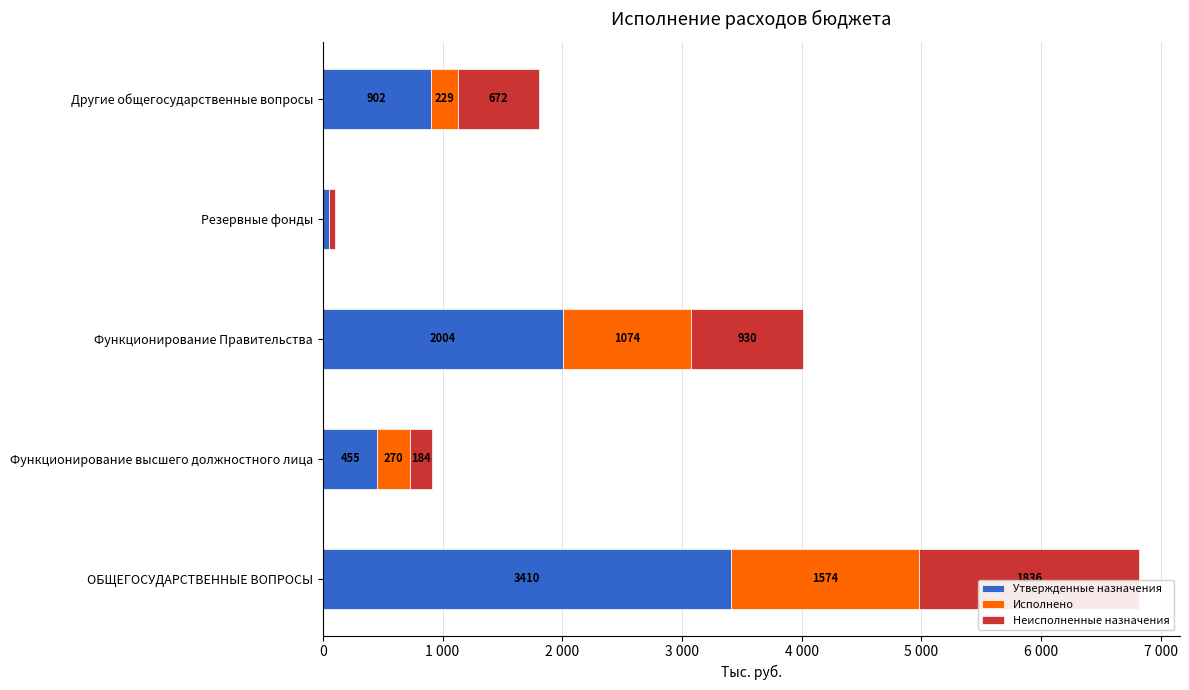

What are all the series names shown in the legend?

Утвержденные назначения, Исполнено, Неисполненные назначения